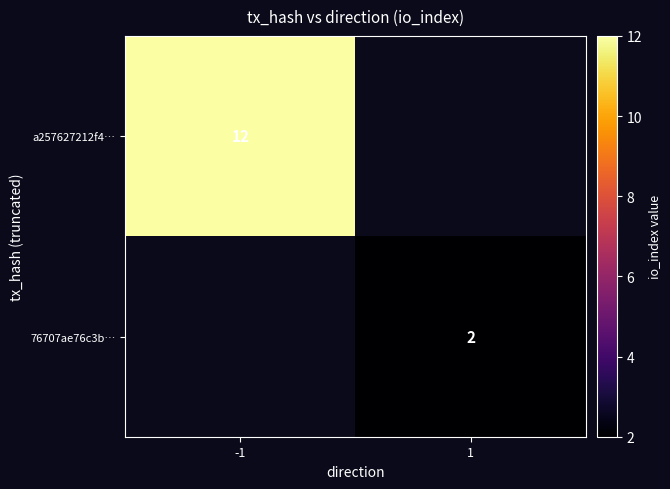

The 76707ae76c3b… series shows 3 at 1. True or false?

False